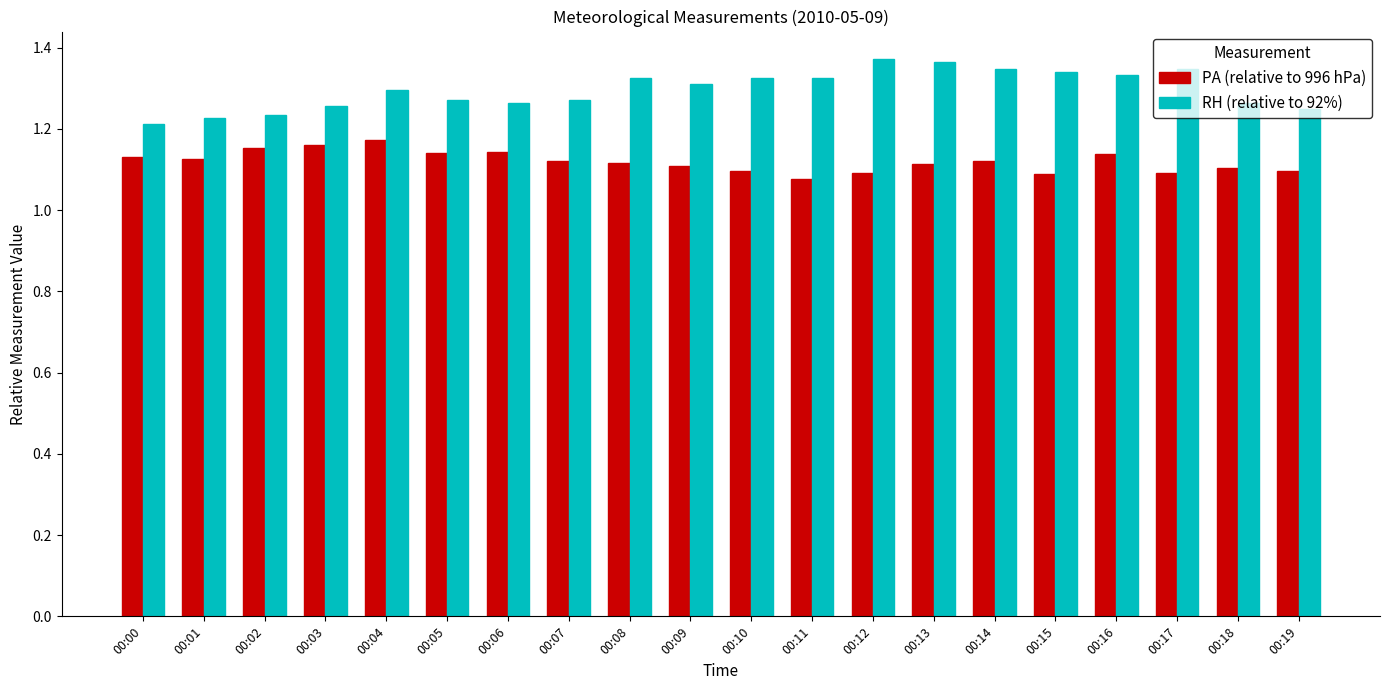

List the series in order of their overall mean, highest first.

RH (relative to 92%), PA (relative to 996 hPa)